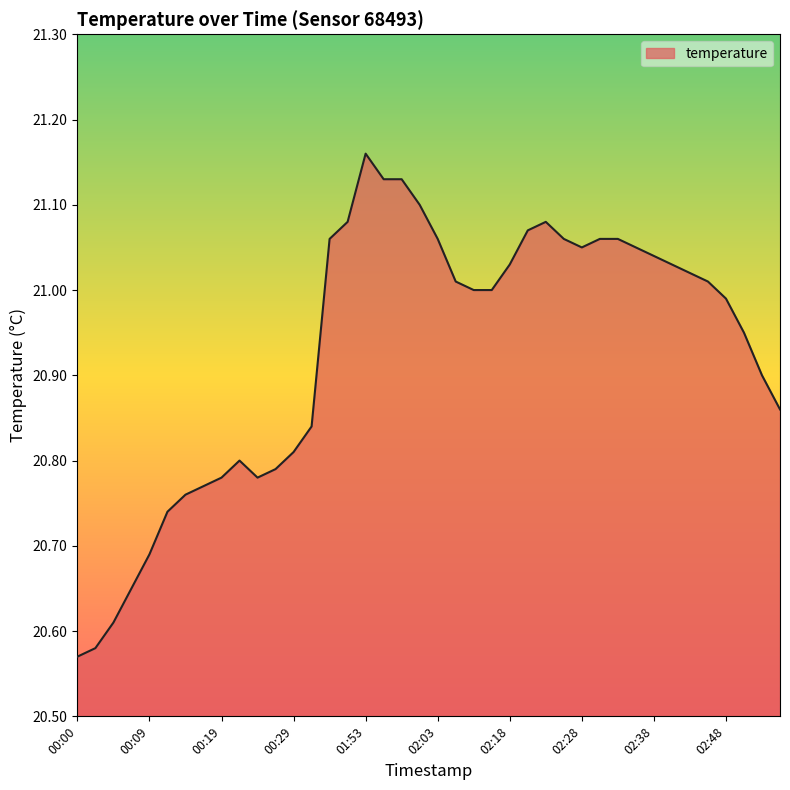

Does the chart have visible grid lines?

No